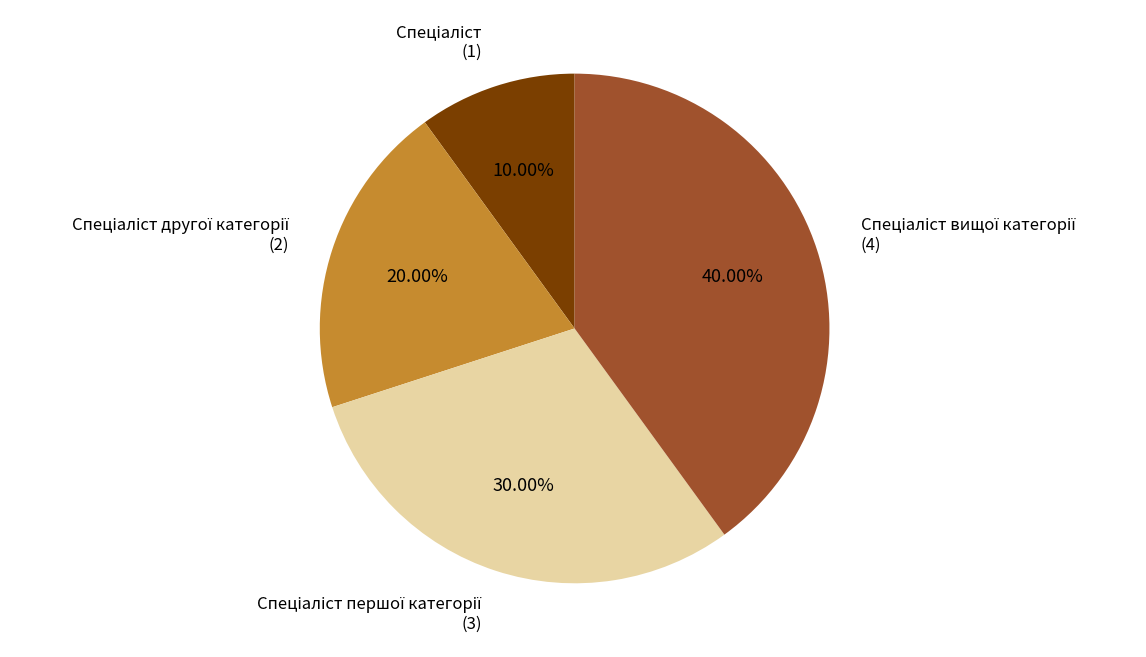

Is there any slice that represents more than half of the pie?

No